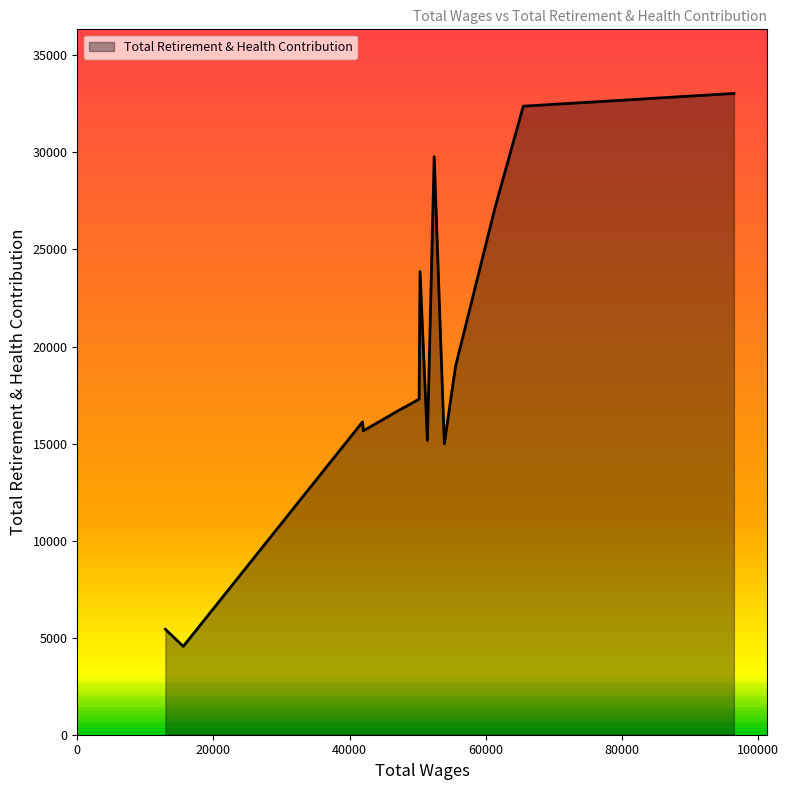

What is the greatest value displayed?

33039